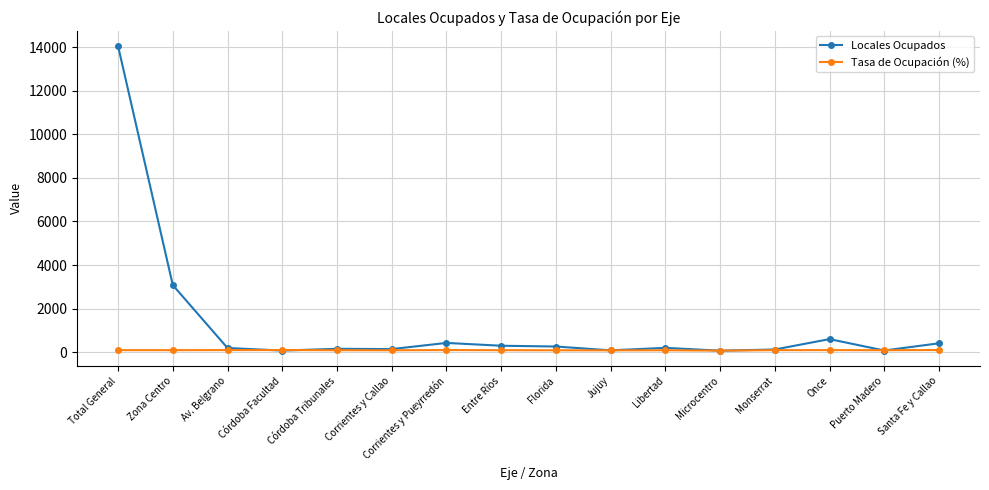

Where is Locales Ocupados nearest to the value 7059?

Zona Centro